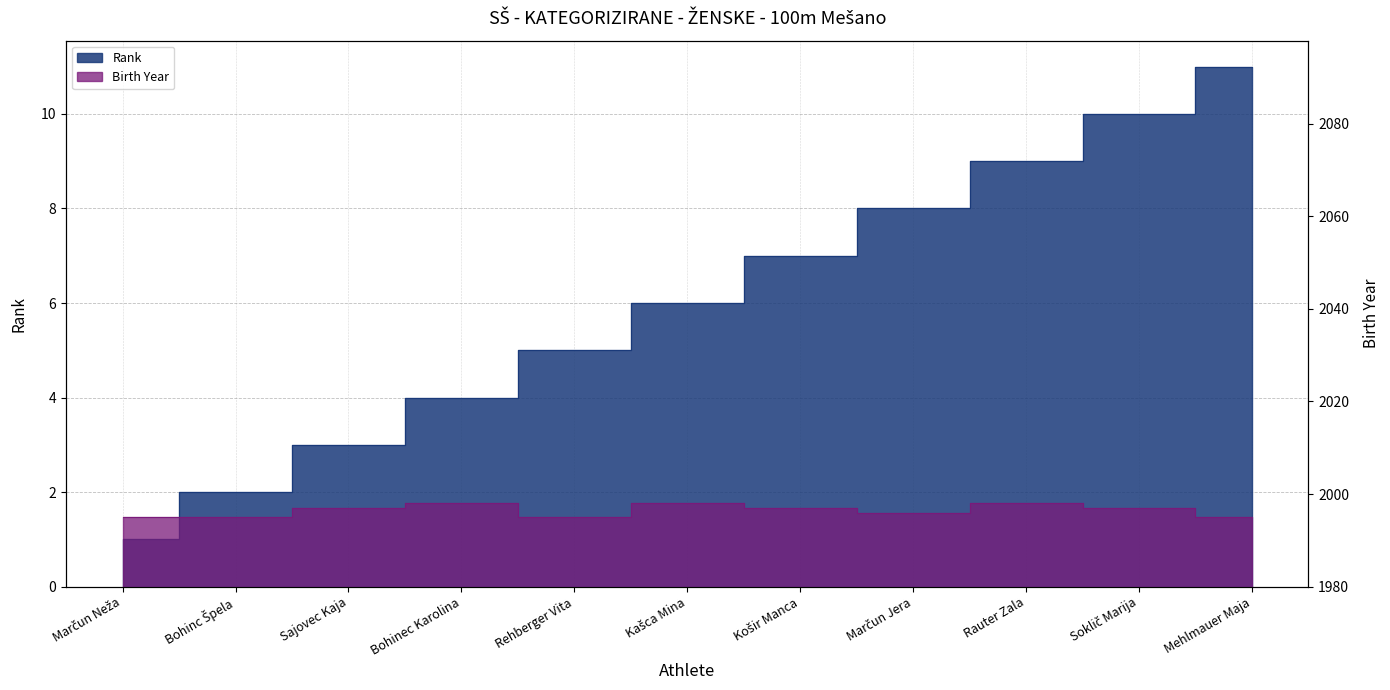

What is the difference between the highest and lowest values at Sajovec Kaja?

1994